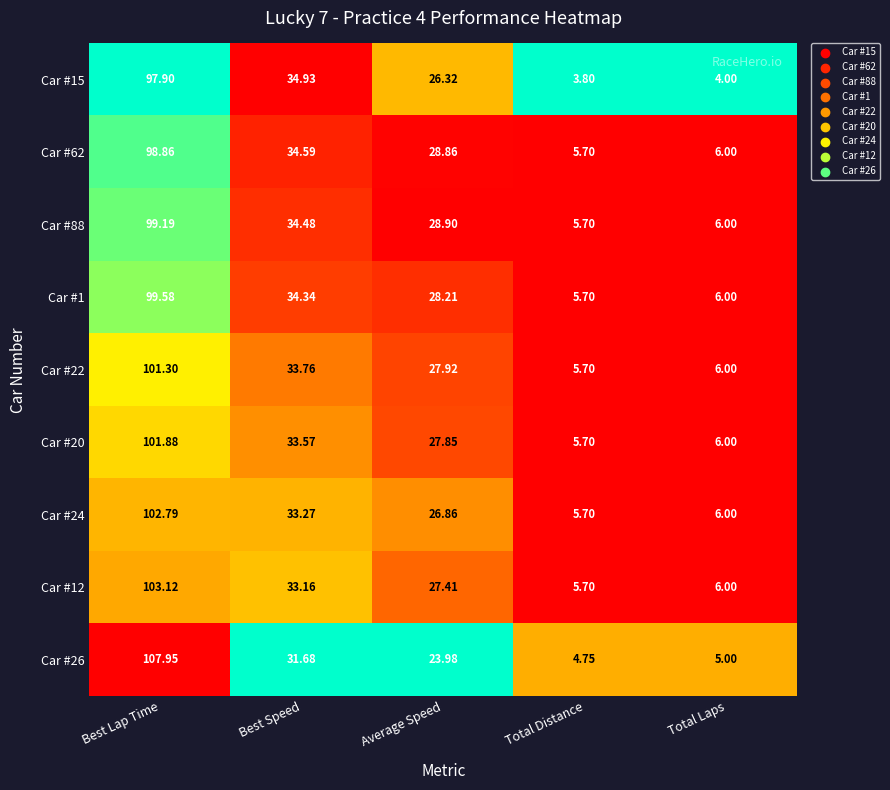

Rank the series by their maximum value, from highest to lowest.

Car #26, Car #12, Car #24, Car #20, Car #22, Car #1, Car #88, Car #62, Car #15